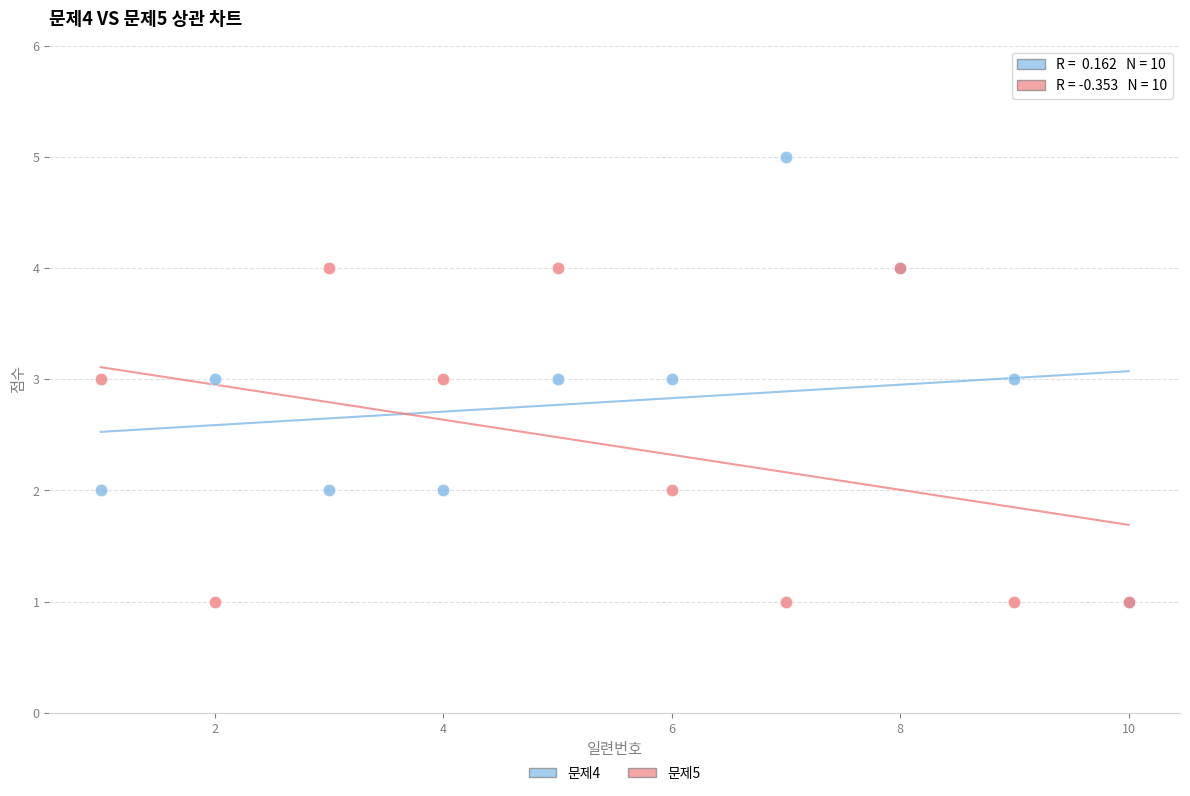

Which series has the widest spread of Y values?

문제4